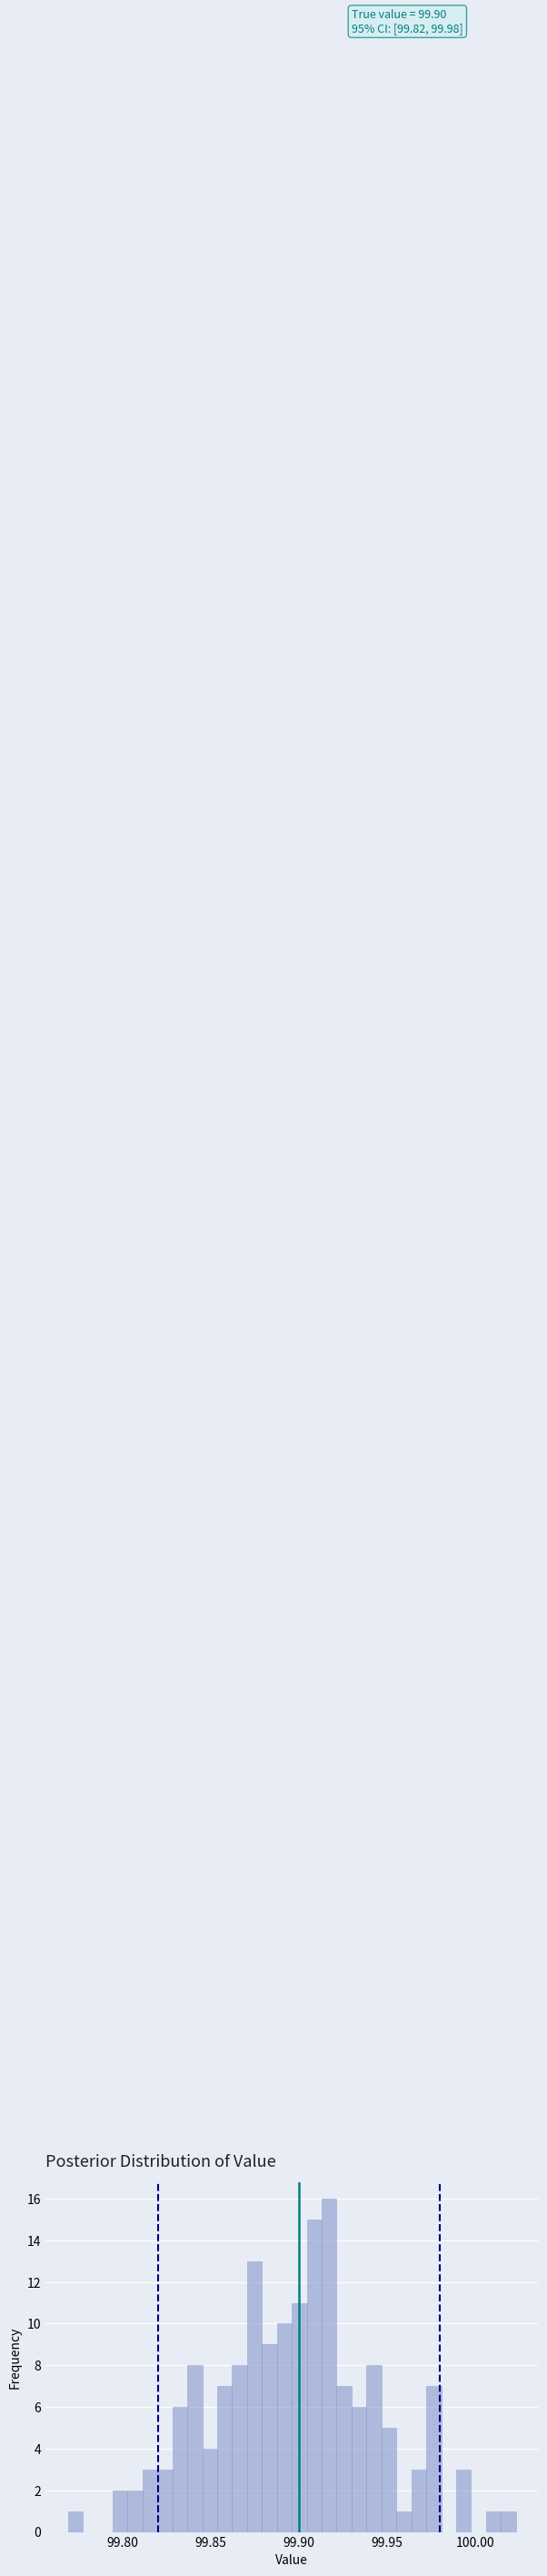

Read against the x-axis, roughly where is the centre of the tallest bar?

99.915